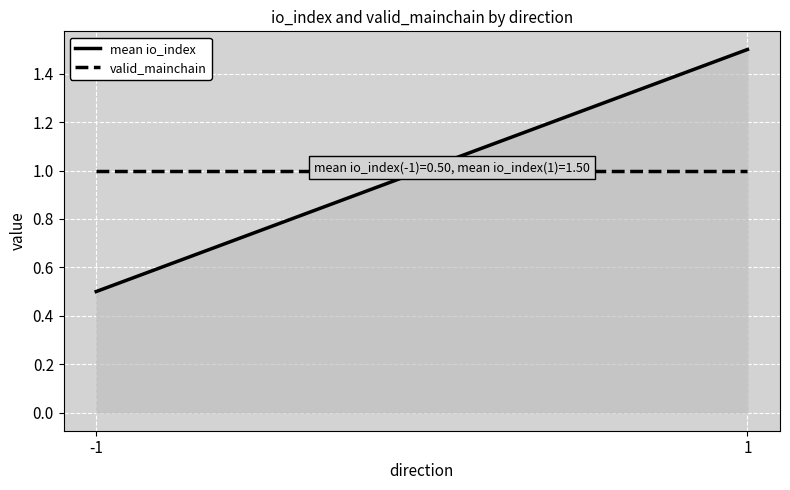

Count the number of categories in the chart.

2